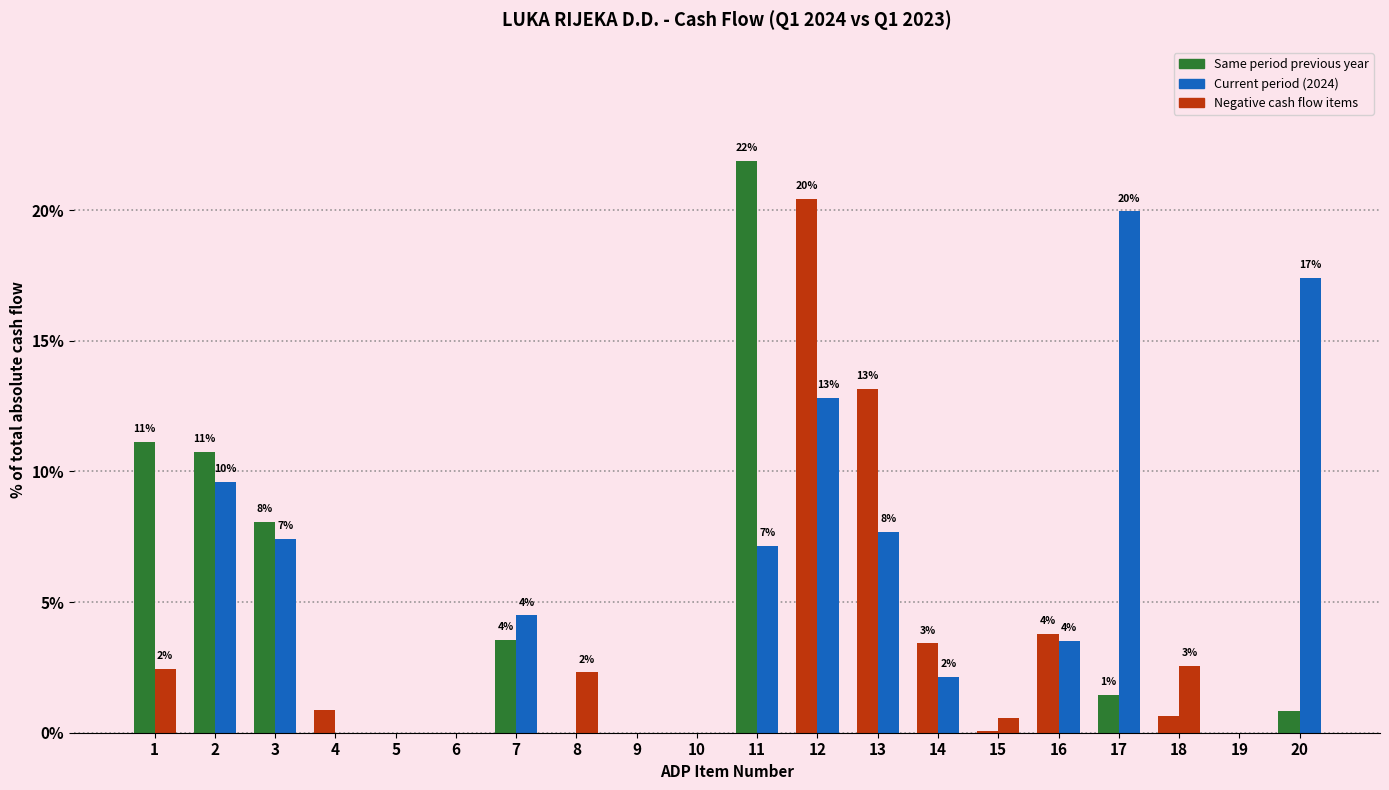

Are the bars grouped side by side (vs. stacked)?

Yes